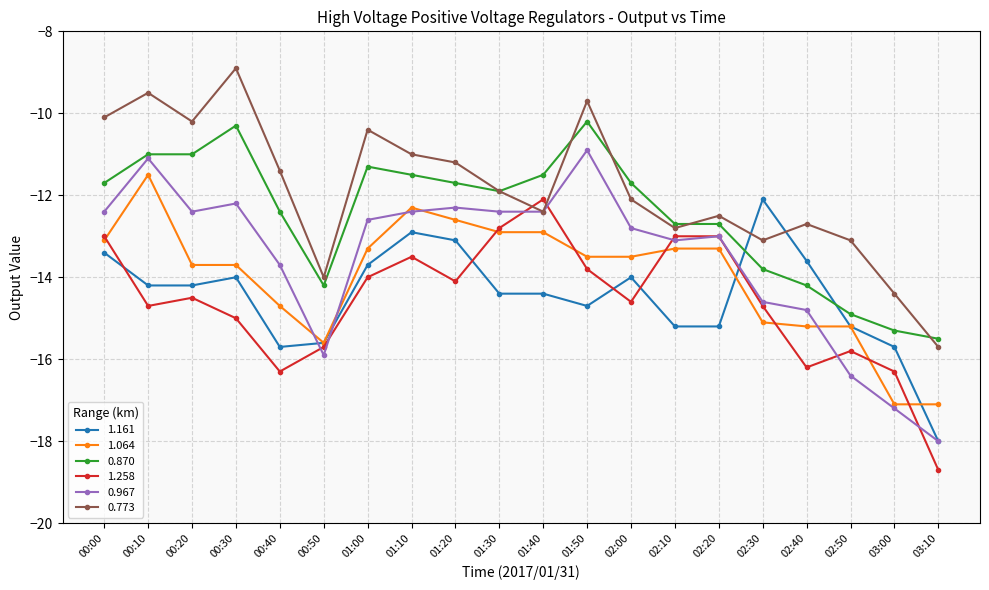

The value of 1.258 at 00:20 is -14.5. True or false?

True